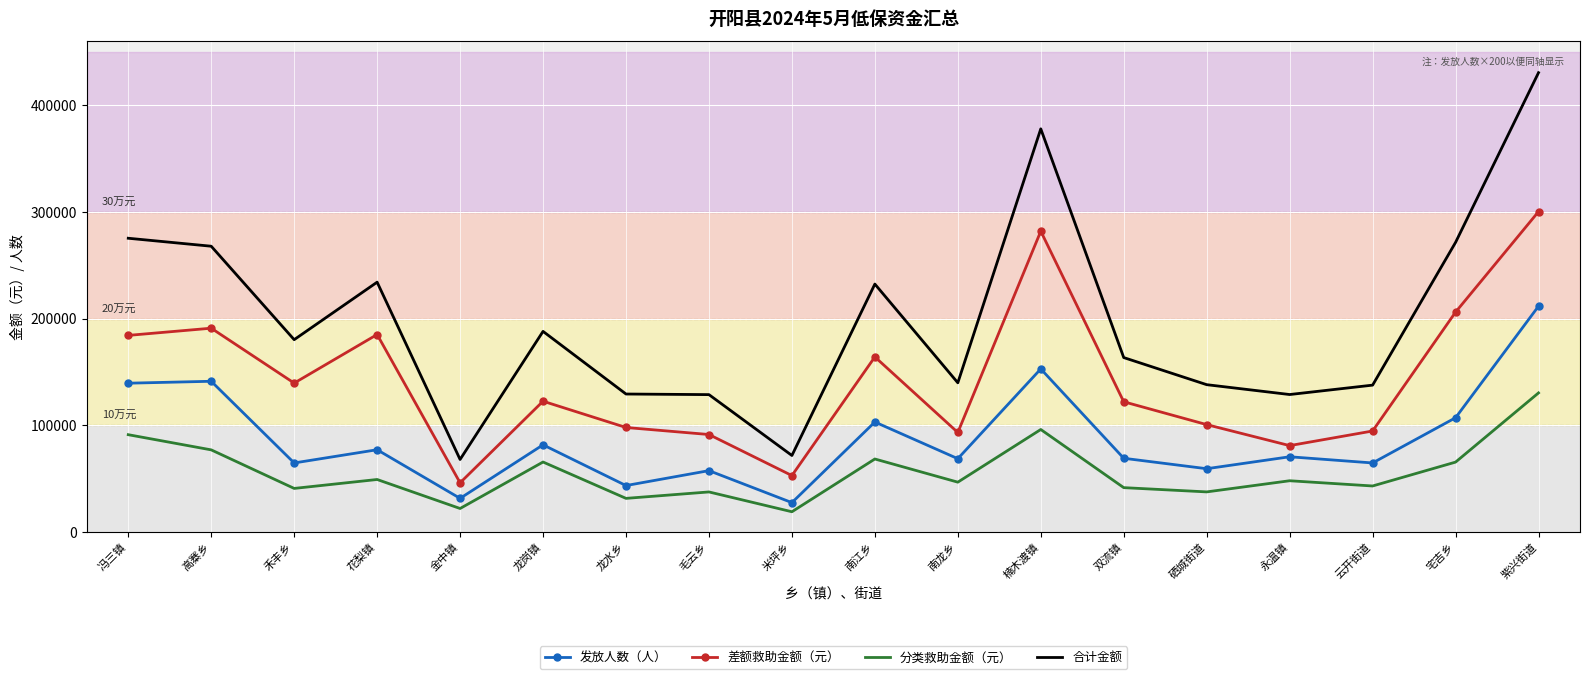

True or false: 分类救助金额（元） and 合计金额 cross at least once.

False